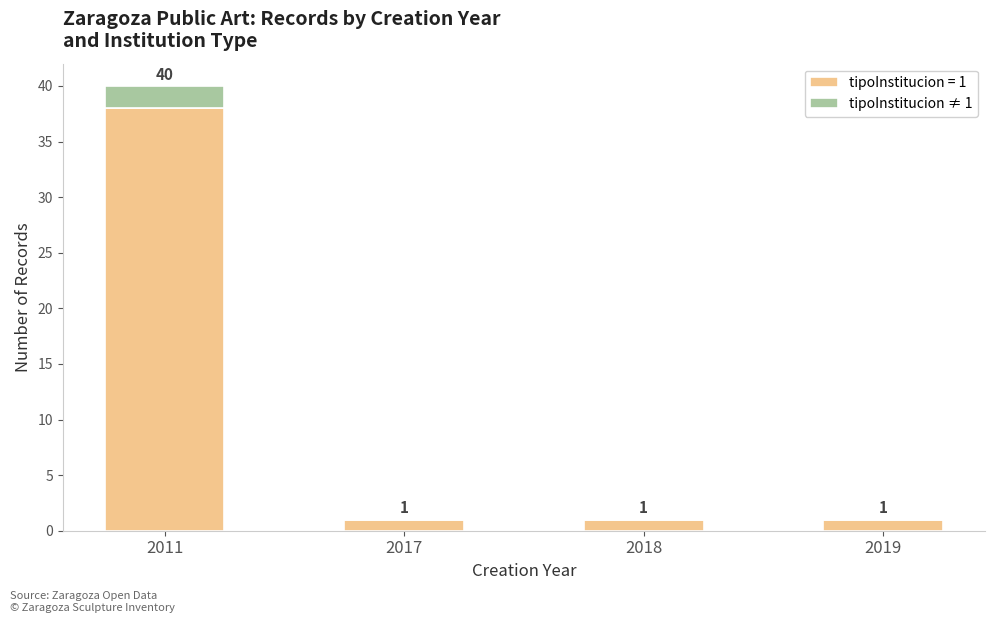

The value of tipoInstitucion = 1 at 2018 is 1. True or false?

True